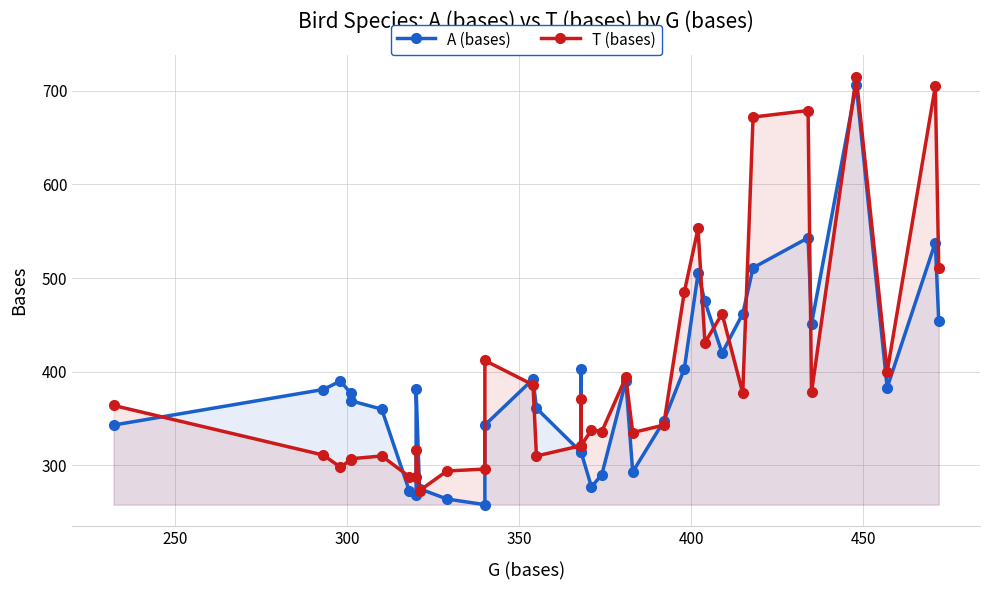

Which series has the largest range (max minus min)?

A (bases)